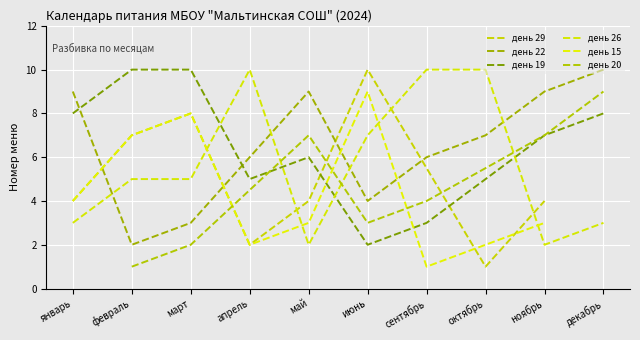

At which category does the chart reach its minimum across all series?

октябрь